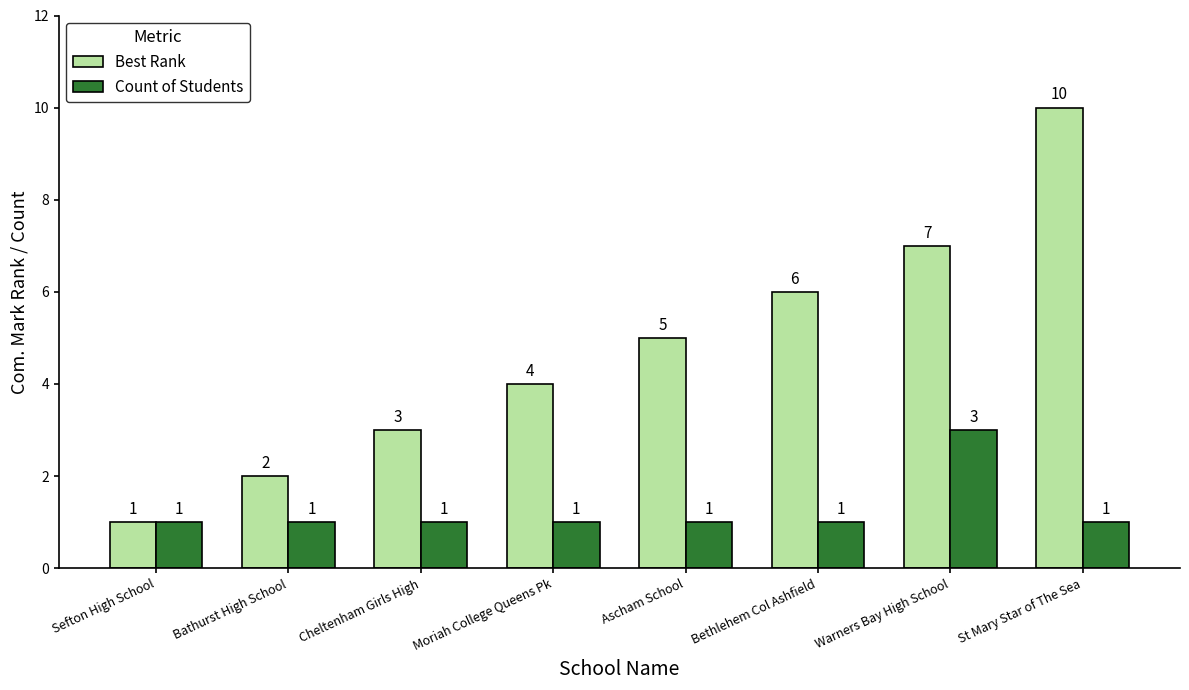

What is the label of the 2nd bar from the right?

Warners Bay High School